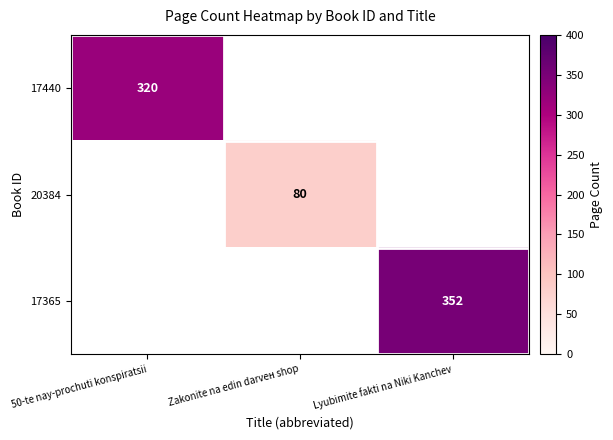

The 17365 series shows 154 at Lyubimite fakti na Niki Kanchev. True or false?

False